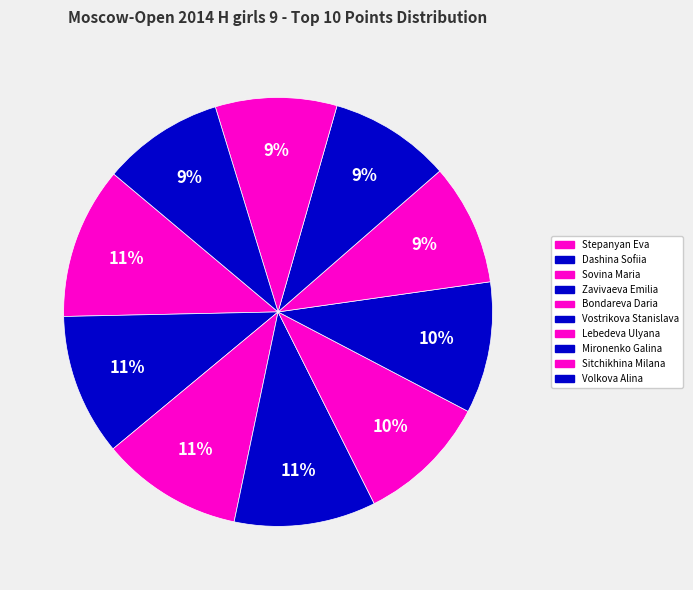

Does Vostrikova Stanislava represent more than half of the total?

No